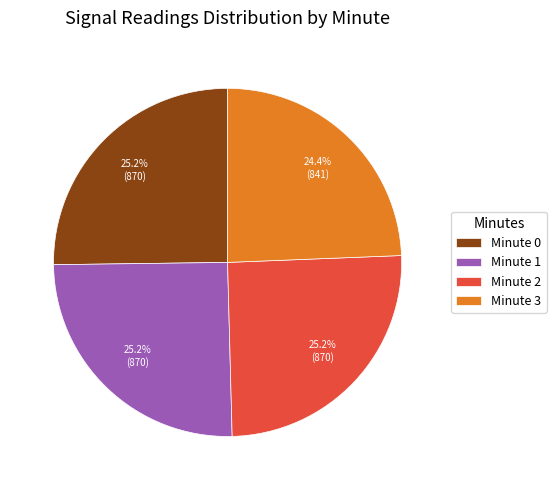

Which category has the smallest portion of the pie?

Minute 3